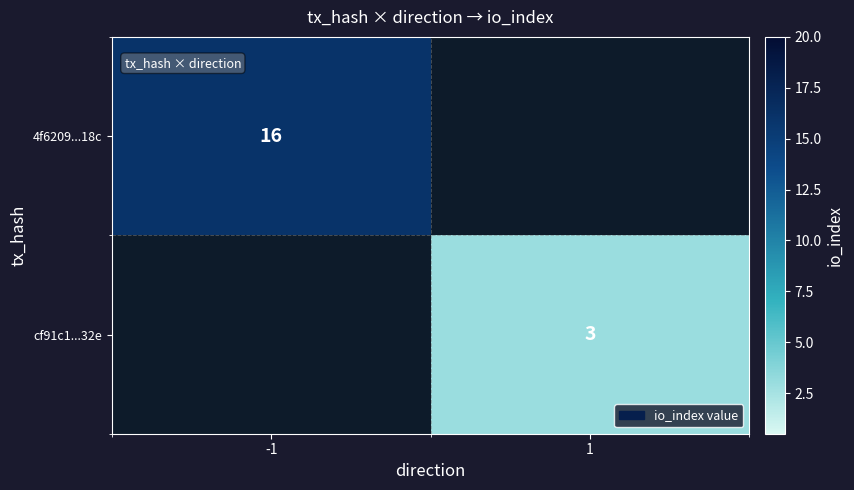

Is it true that 4f6209...18c equals 16 at -1?

True